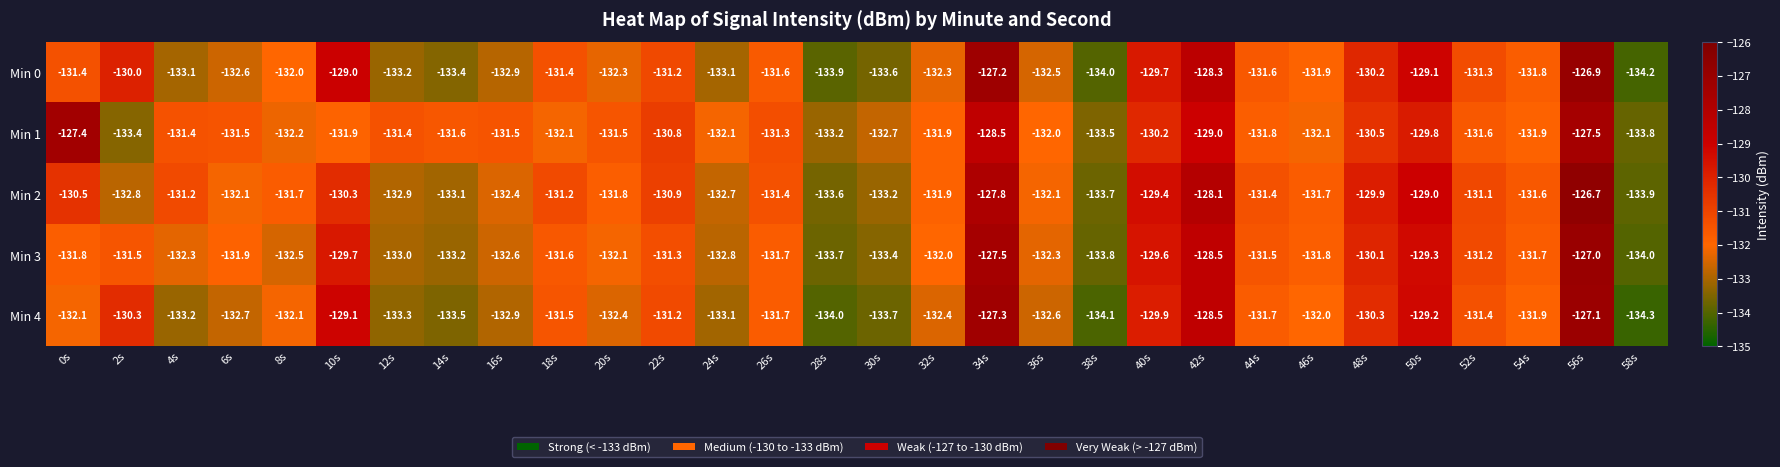

At which category is the sum across all series the highest?

56s